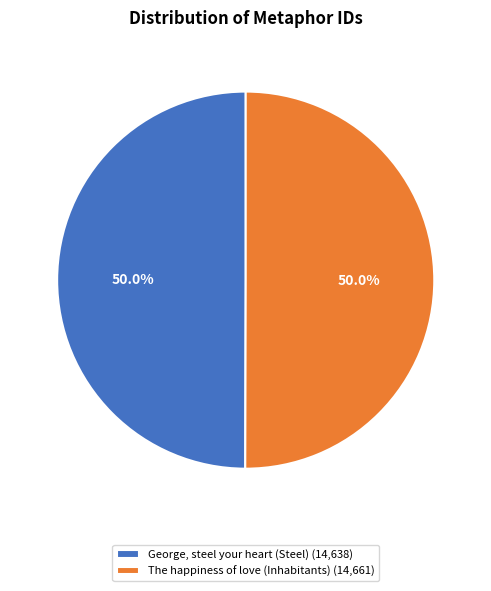

What percentage is the The happiness of love (Inhabitants) slice, to the nearest percent?

50%